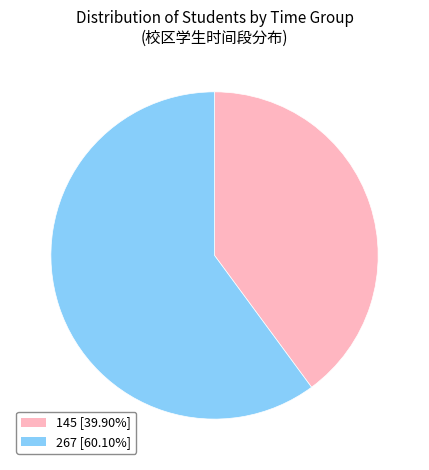

Is the sum of 267 and 145 greater than half?

Yes